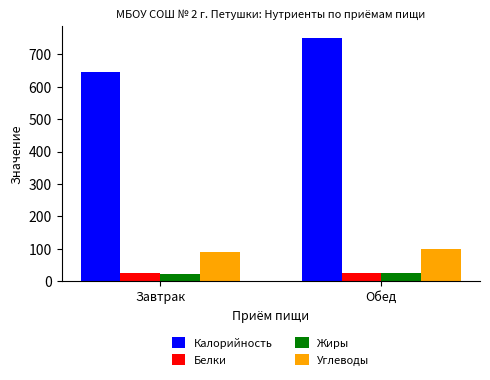

What is the approximate value of Жиры at Обед?

23.8